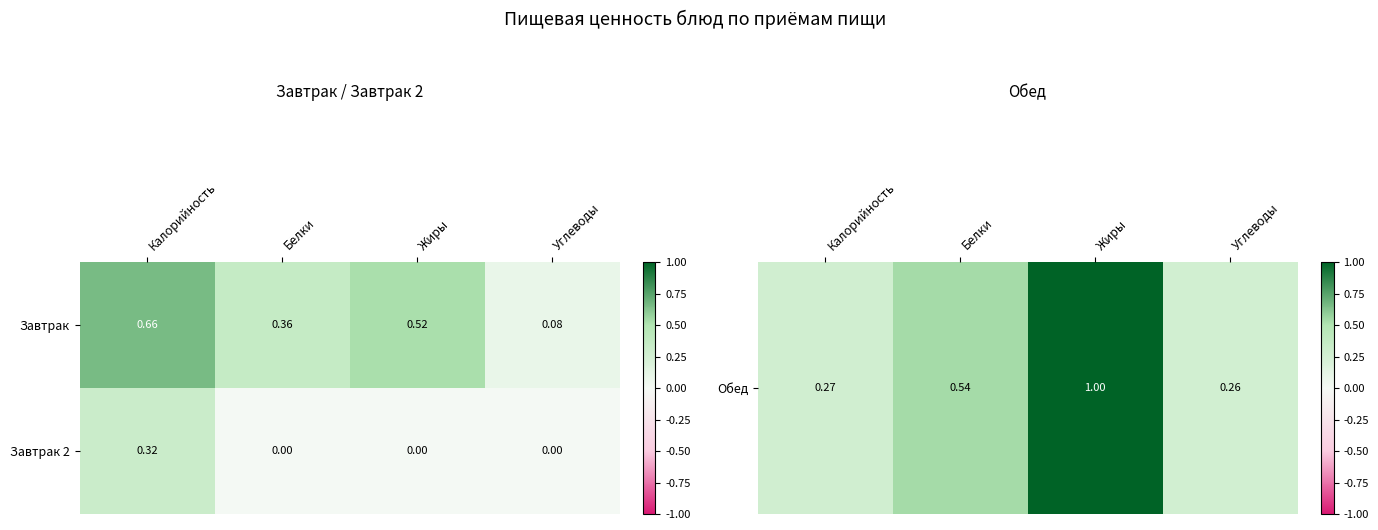

At which label does Завтрак 2 reach its peak?

Калорийность